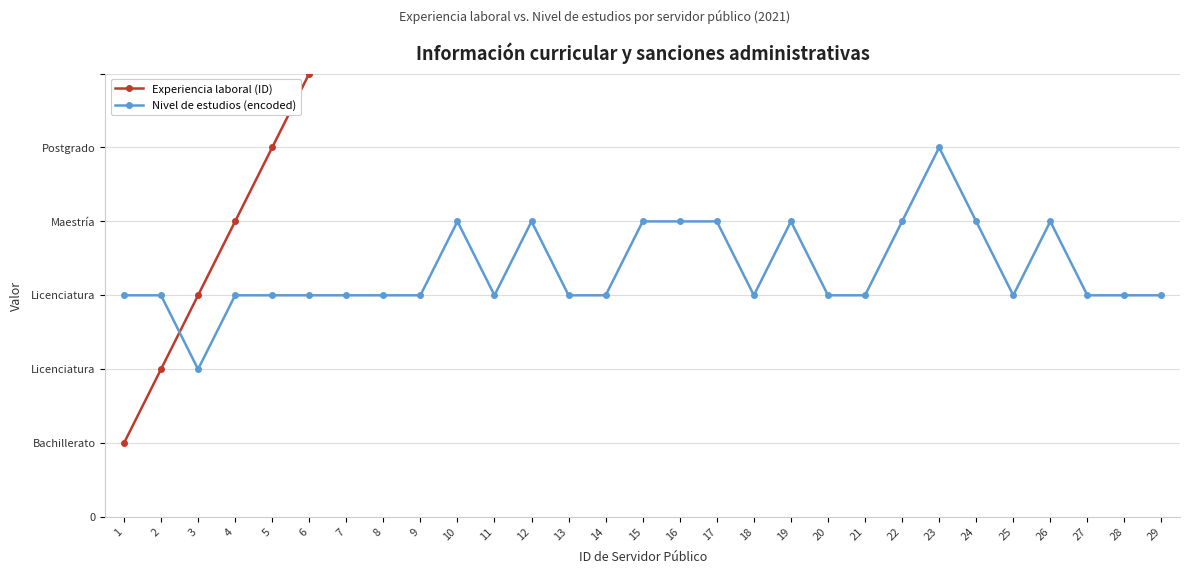

Reading right to left, list all the values displayed in this chart.

Experiencia laboral (ID): 29=29	28=28	27=27	26=26	25=25	24=24	23=23	22=22	21=21	20=20	19=19	18=18	17=17	16=16	15=15	14=14	13=13	12=12	11=11	10=10	9=9	8=8	7=7	6=6	5=5	4=4	3=3	2=2	1=1
Nivel de estudios (encoded): 29=3	28=3	27=3	26=4	25=3	24=4	23=5	22=4	21=3	20=3	19=4	18=3	17=4	16=4	15=4	14=3	13=3	12=4	11=3	10=4	9=3	8=3	7=3	6=3	5=3	4=3	3=2	2=3	1=3